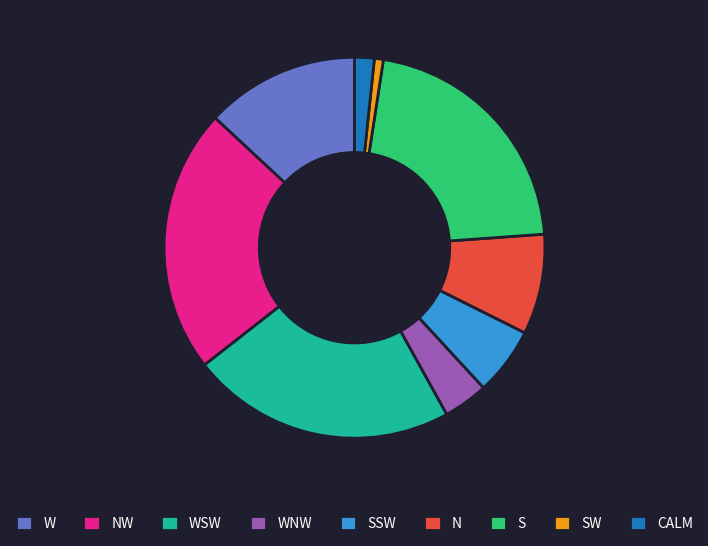

Approximately how many times larger is the value at SSW compared to WSW?

0.3